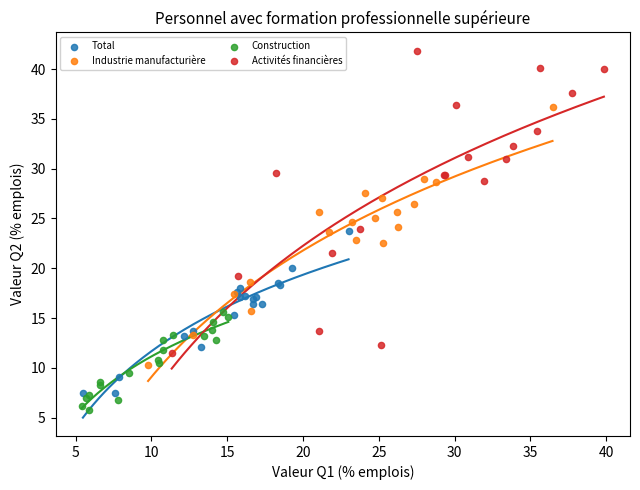

Which series has the largest Y range (max minus min)?

Activités financières